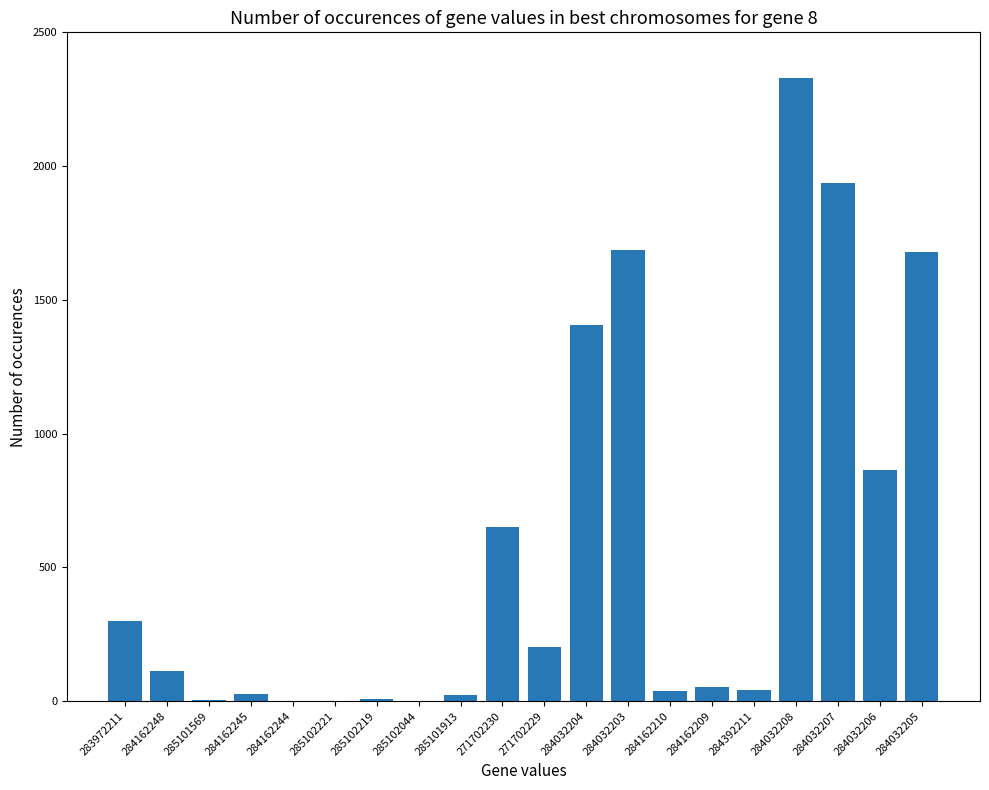

Between 285101913 and 284032203, which is larger?

284032203